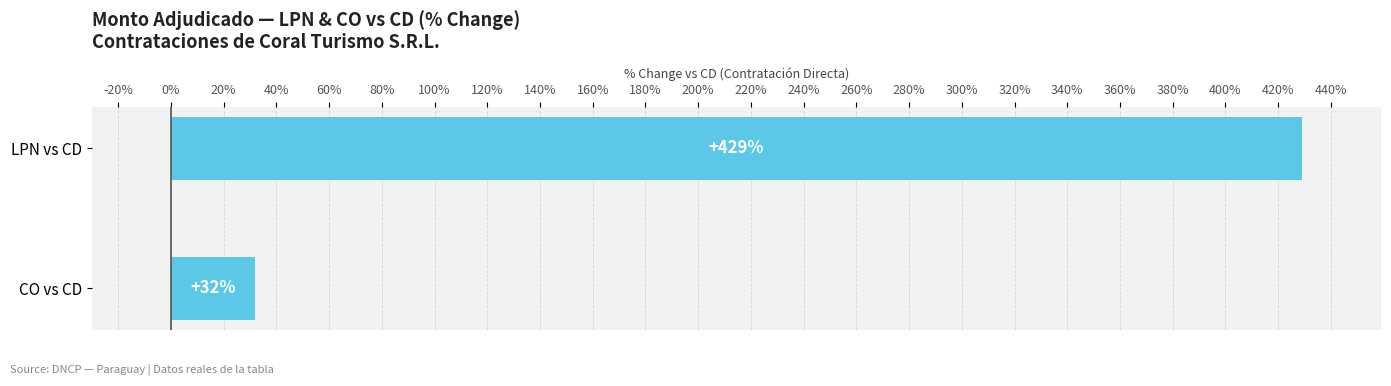

Reading top to bottom, transcribe all the data shown in this chart.

LPN vs CD=429	CO vs CD=32